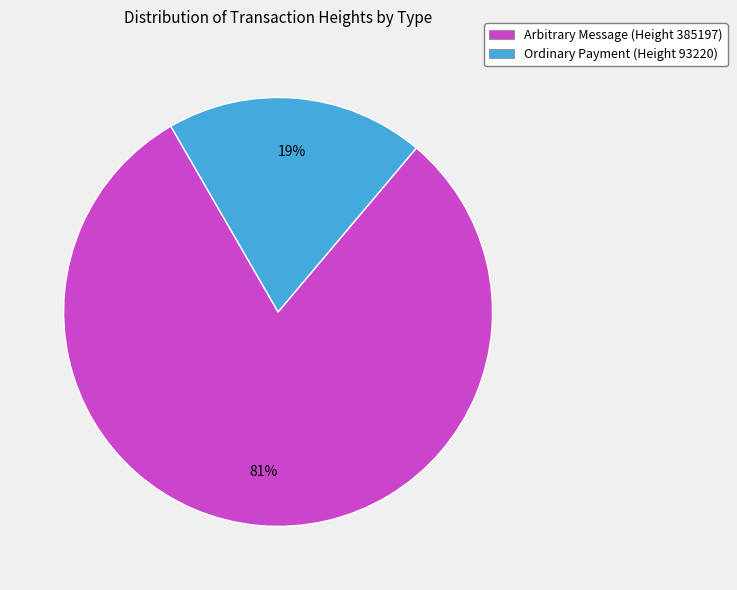

What percentage is the Ordinary Payment (Height 93220) slice, to the nearest percent?

19%